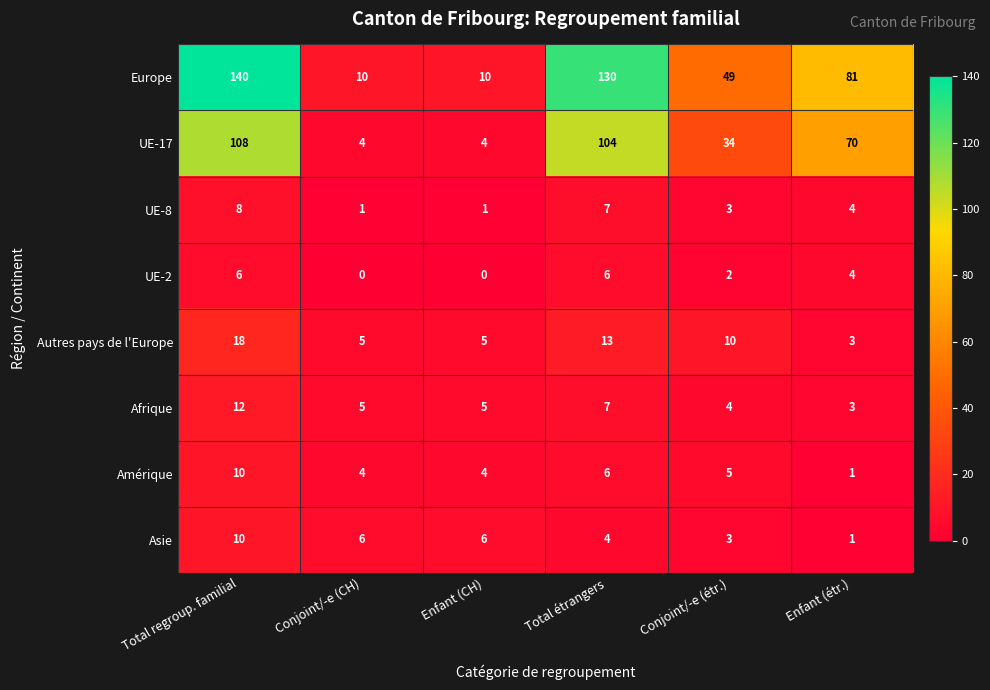

Where does the UE-2 series first go above 4?

Total regroup. familial